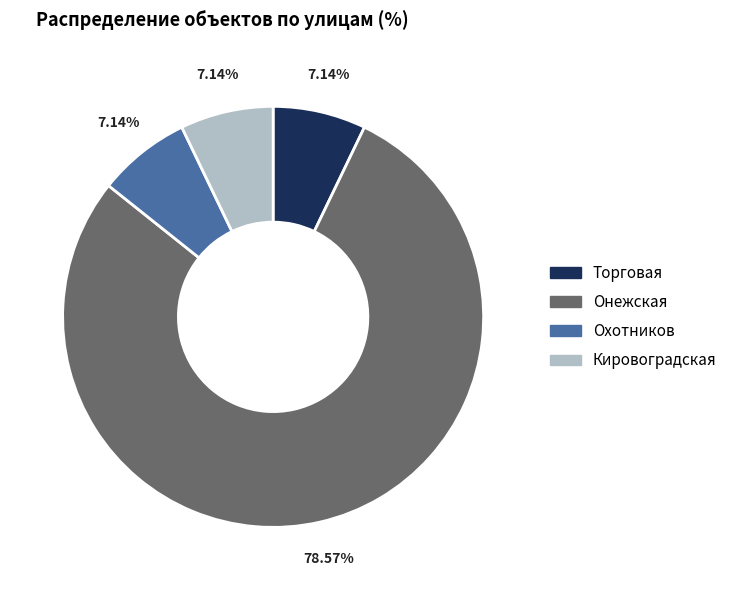

What percentage is the Охотников slice, to the nearest percent?

7%